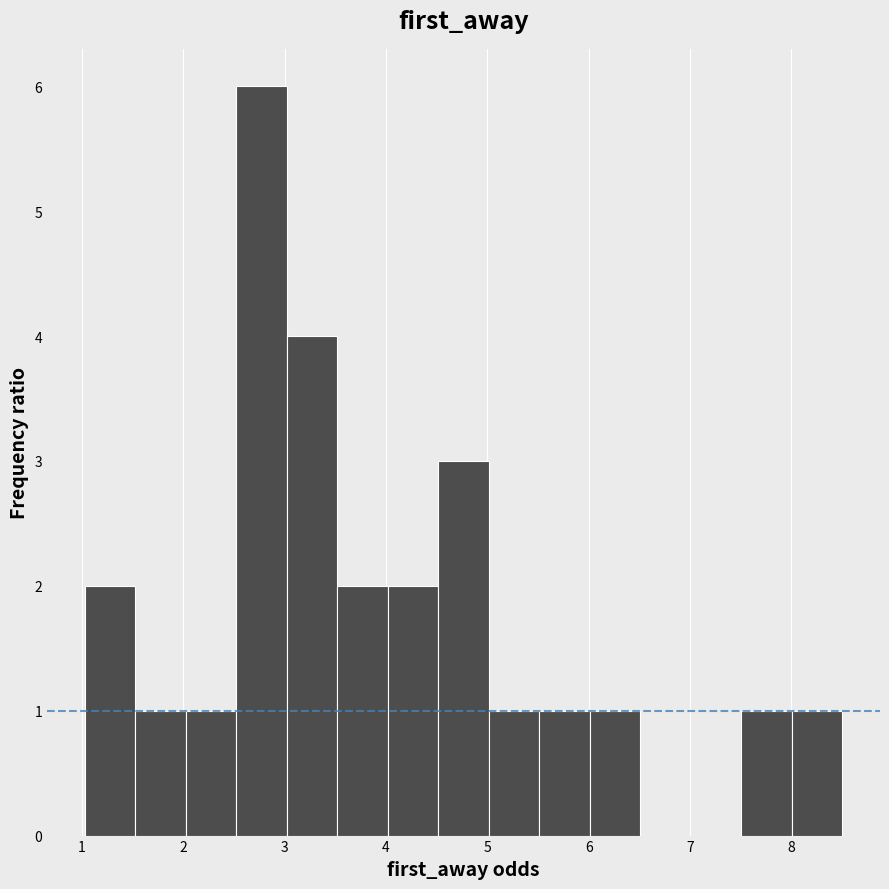

Reading left to right, list every bar in this chart as the range it spans on the x-axis followed by its height. Neither the bar edges nor the heights are printed on the chart, so give them approximately, as read against the axes.

1.0 to 1.5: 2
1.5 to 2.0: 1
2.0 to 2.5: 1
2.5 to 3.0: 6
3.0 to 3.5: 4
3.5 to 4.0: 2
4.0 to 4.5: 2
4.5 to 5.0: 3
5.0 to 5.5: 1
5.5 to 6.0: 1
6.0 to 6.5: 1
6.5 to 7.0: 0
7.0 to 7.5: 0
7.5 to 8.0: 1
8.0 to 8.5: 1